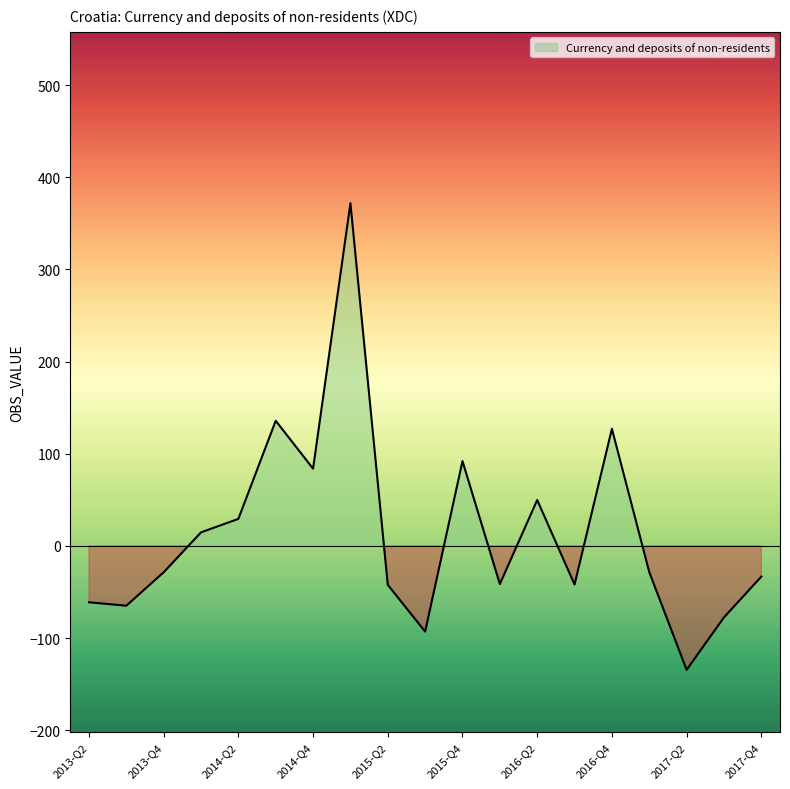

What is the sum of the values at 2016-Q3 and 2014-Q4?

41.8